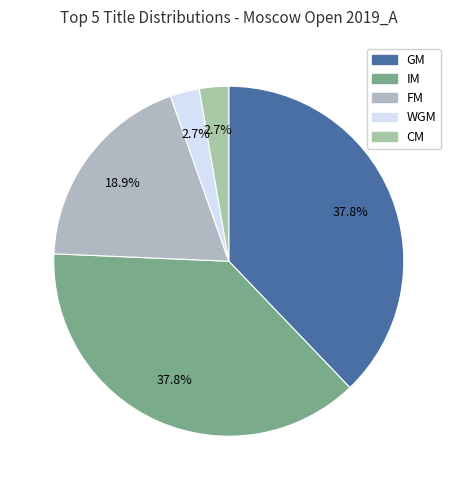

Do FM and IM together represent more than half of the pie?

Yes